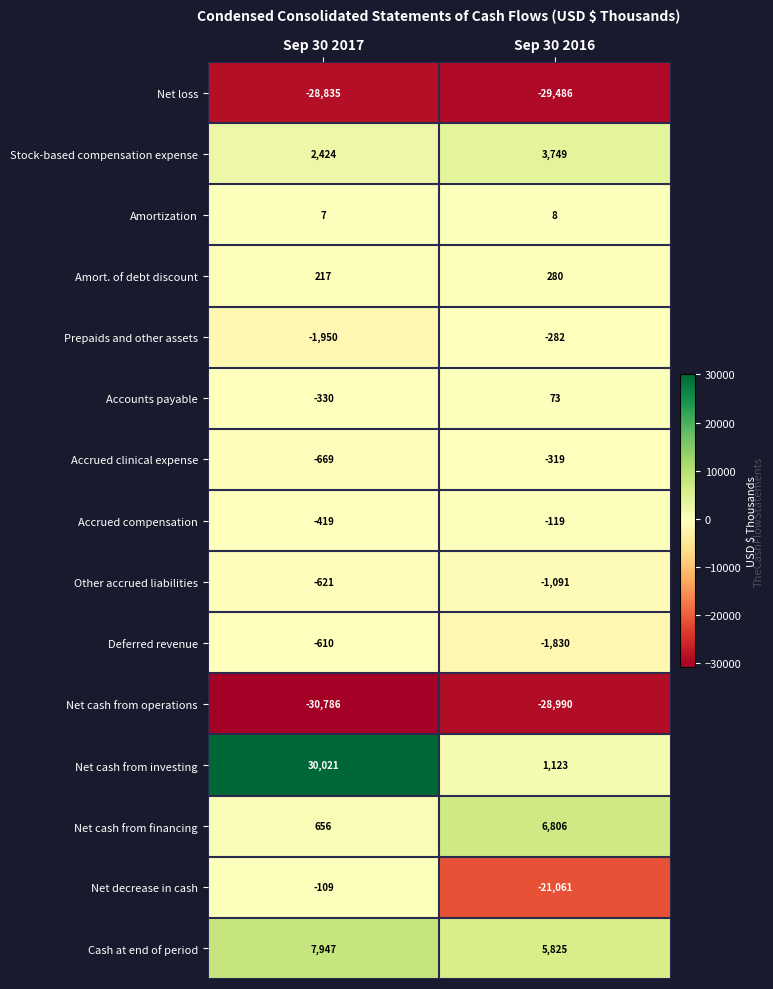

Reading left to right, list all the values displayed in this chart.

Net loss: Sep 30 2017=-28835	Sep 30 2016=-29486
Stock-based compensation expense: Sep 30 2017=2424	Sep 30 2016=3749
Amortization: Sep 30 2017=7	Sep 30 2016=8
Amort. of debt discount: Sep 30 2017=217	Sep 30 2016=280
Prepaids and other assets: Sep 30 2017=-1950	Sep 30 2016=-282
Accounts payable: Sep 30 2017=-330	Sep 30 2016=73
Accrued clinical expense: Sep 30 2017=-669	Sep 30 2016=-319
Accrued compensation: Sep 30 2017=-419	Sep 30 2016=-119
Other accrued liabilities: Sep 30 2017=-621	Sep 30 2016=-1091
Deferred revenue: Sep 30 2017=-610	Sep 30 2016=-1830
Net cash from operations: Sep 30 2017=-30786	Sep 30 2016=-28990
Net cash from investing: Sep 30 2017=30021	Sep 30 2016=1123
Net cash from financing: Sep 30 2017=656	Sep 30 2016=6806
Net decrease in cash: Sep 30 2017=-109	Sep 30 2016=-21061
Cash at end of period: Sep 30 2017=7947	Sep 30 2016=5825